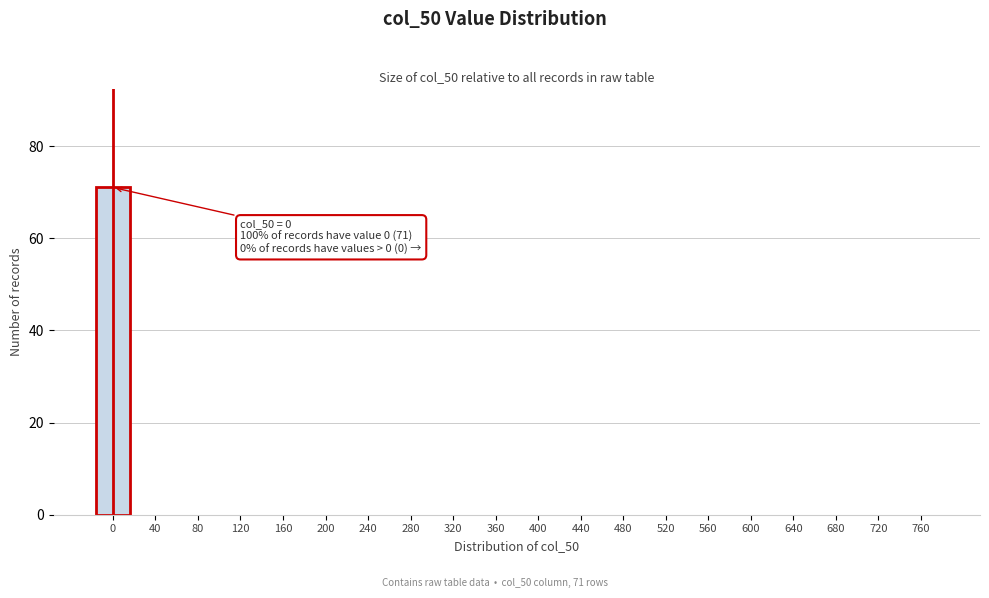

Reading left to right, extract all data points from this chart.

0=71	40=0	80=0	120=0	160=0	200=0	240=0	280=0	320=0	360=0	400=0	440=0	480=0	520=0	560=0	600=0	640=0	680=0	720=0	760=0